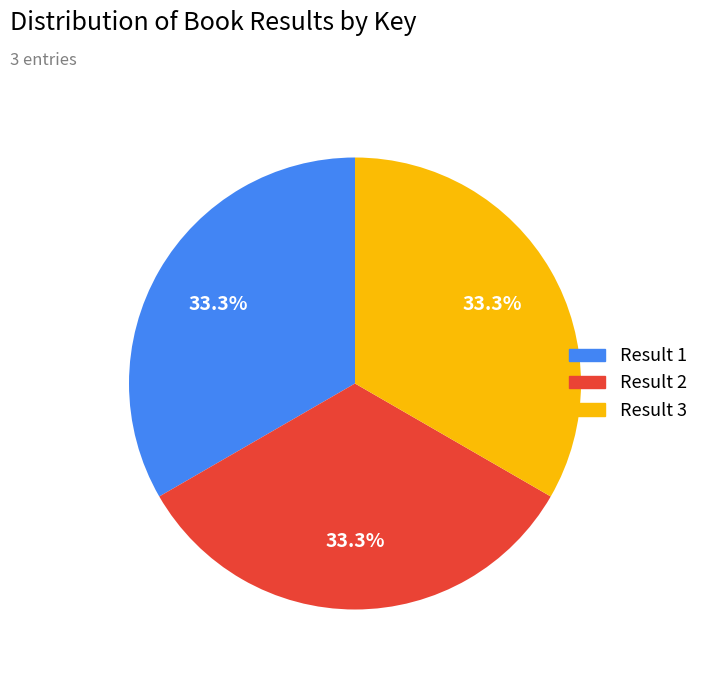

What is the ratio of the value at Result 3 to the value at Result 2?

1.0